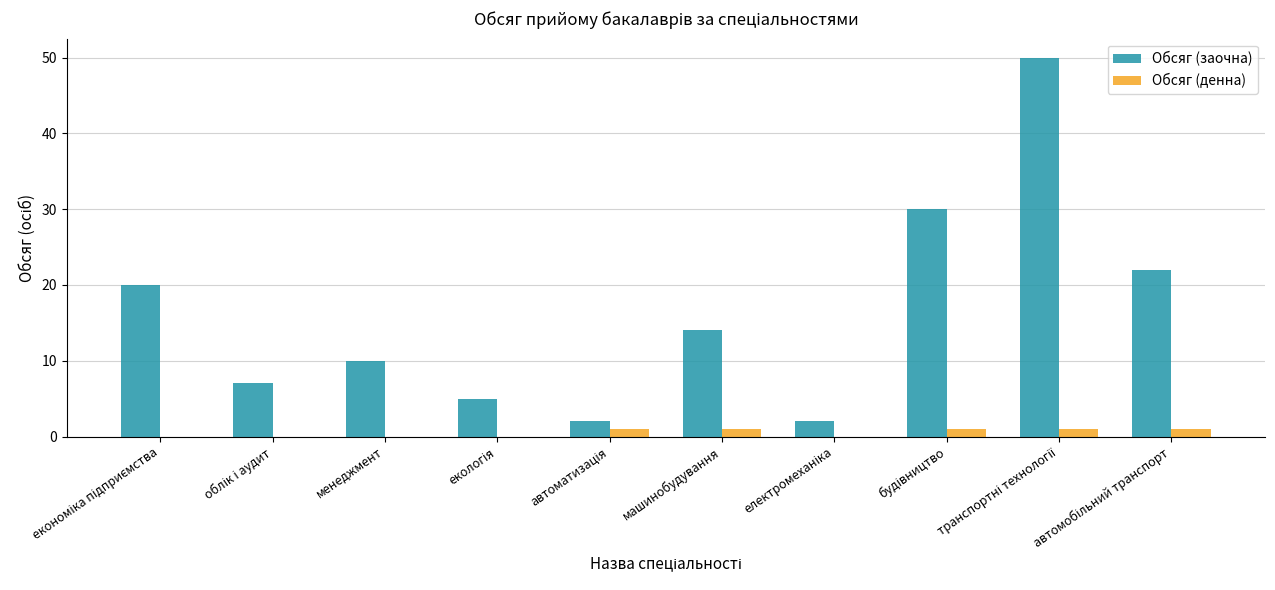

What is the sum of all Обсяг (денна) values?

5